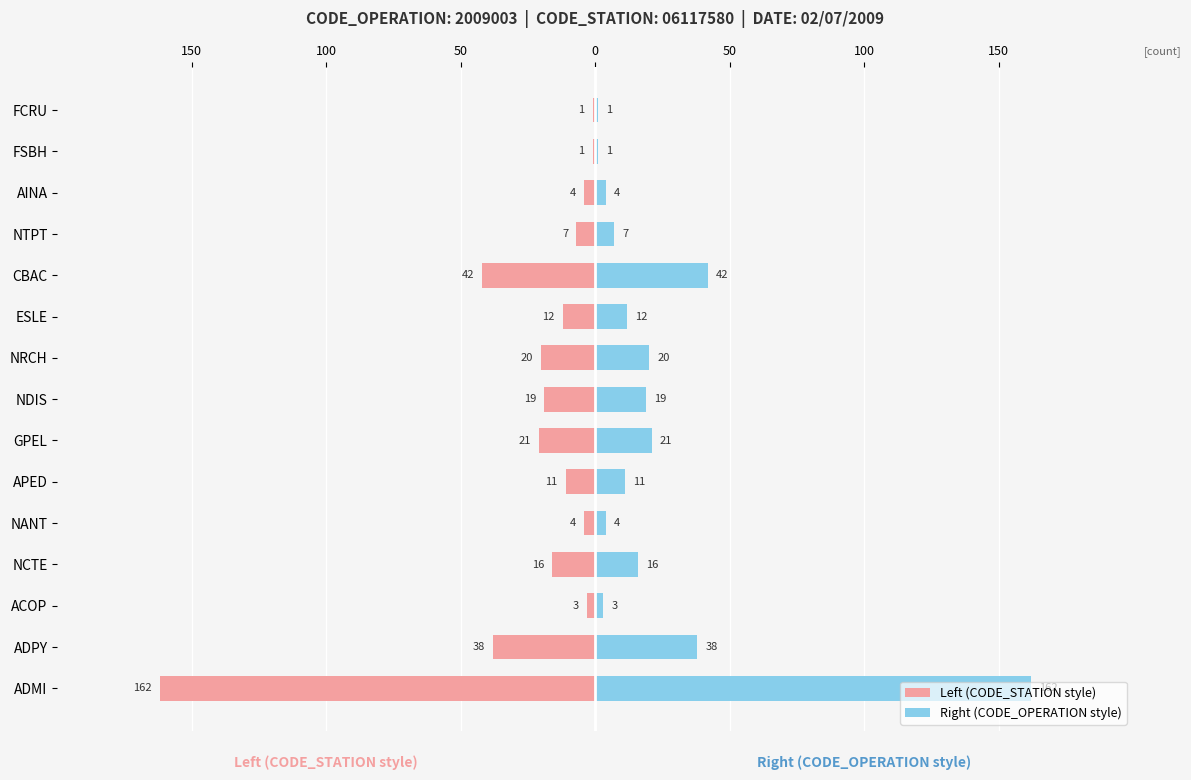

What is the average value of the Right (CODE_OPERATION style) series?

24